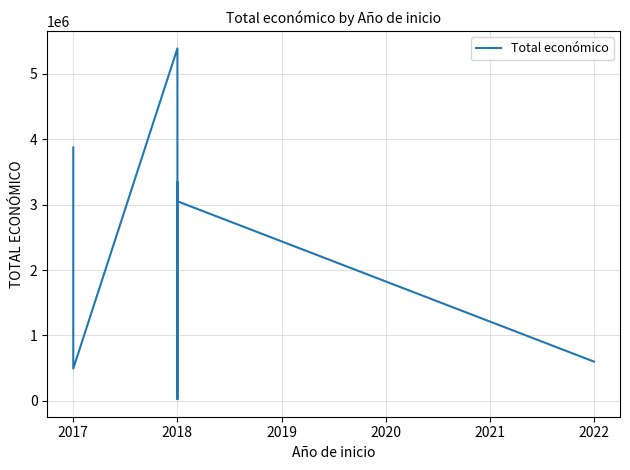

How many lines are shown in the chart?

1